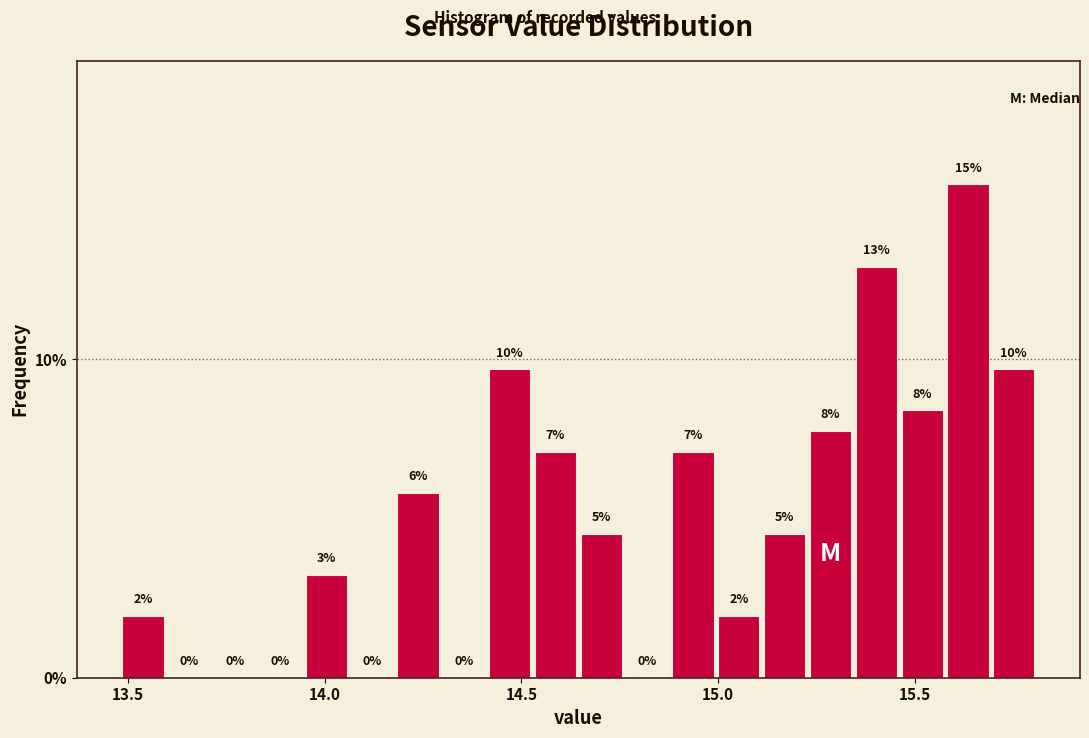

Read against the x-axis, roughly where is the centre of the tallest bar?

15.65